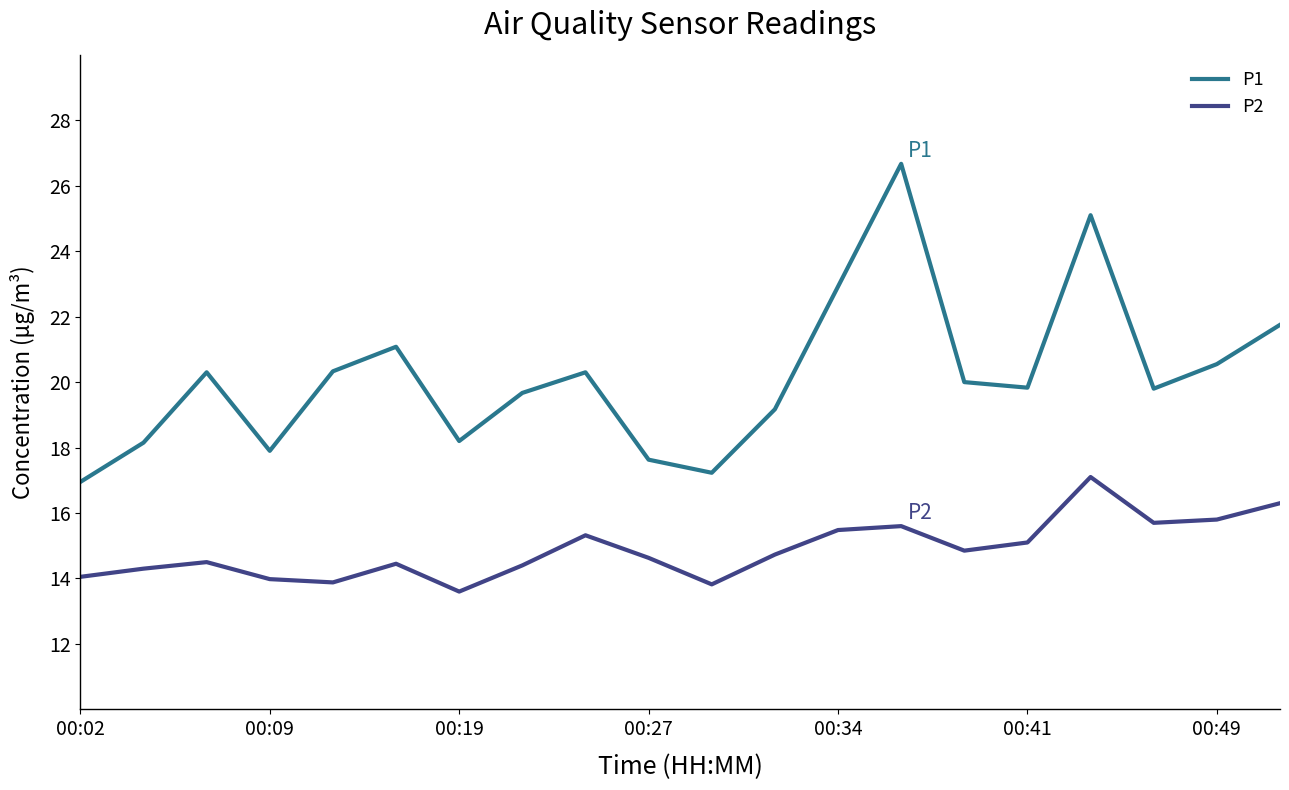

Which series has the largest range (max minus min)?

P1